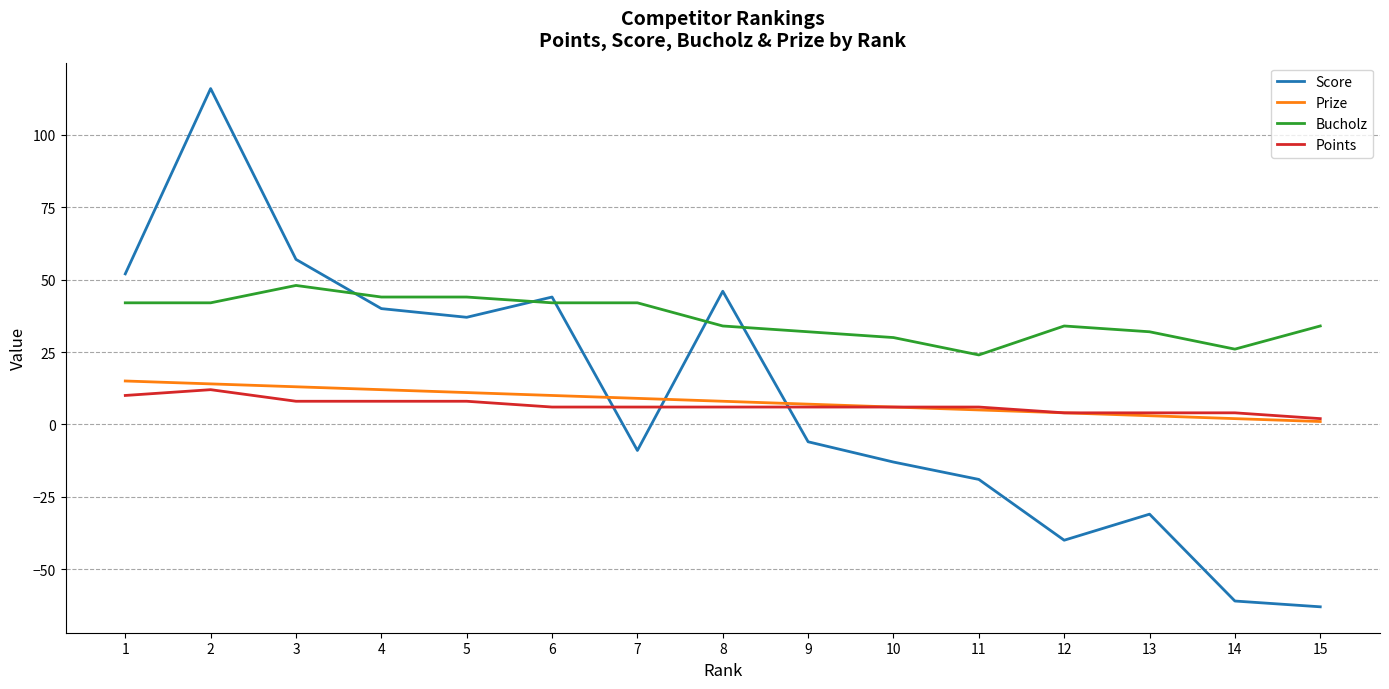

At which category does Bucholz reach its first local peak?

3